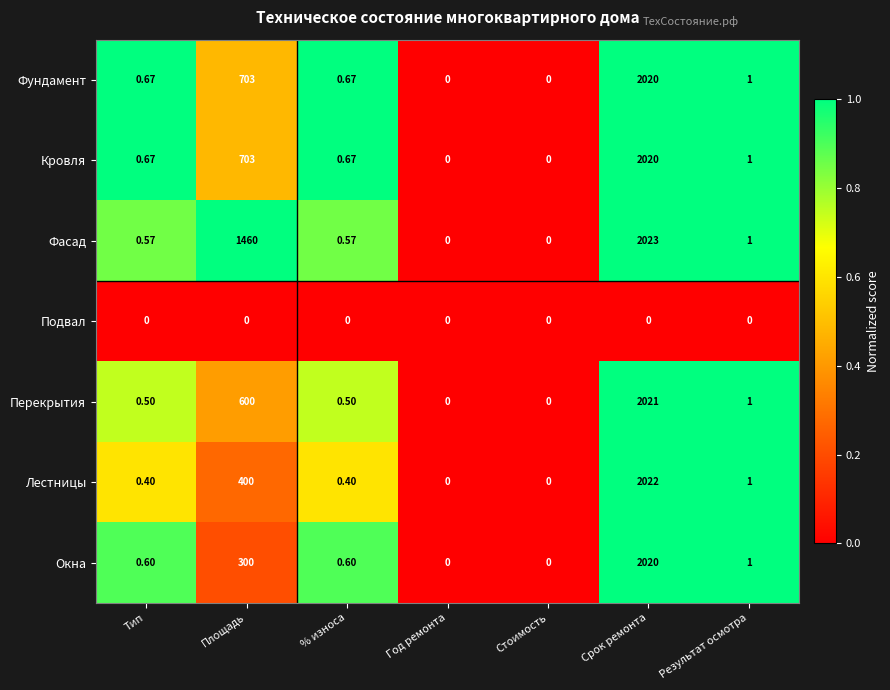

Between Площадь and Год ремонта, which series saw the biggest shift?

Фасад